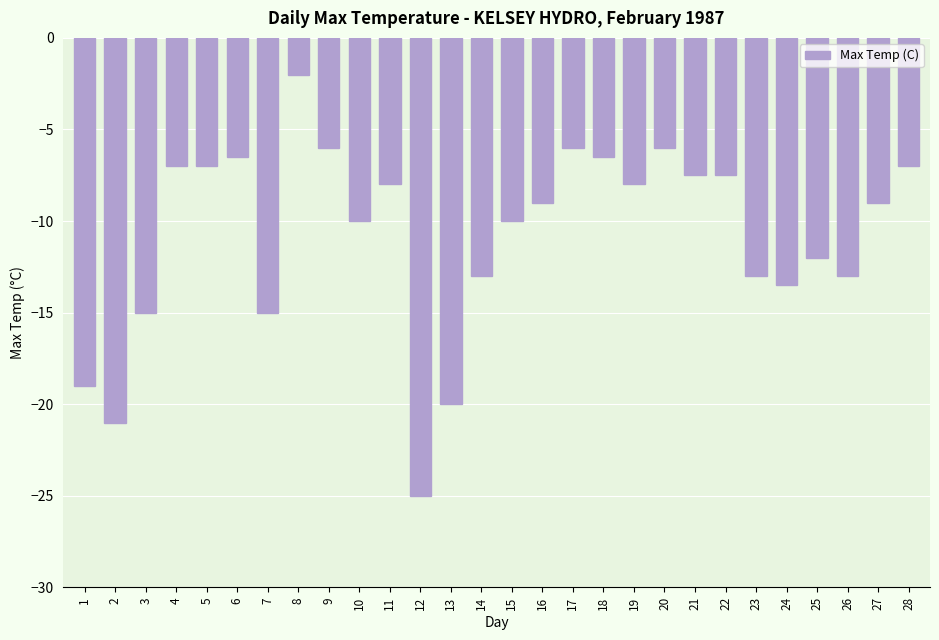

What is the change in value from 23 to 25?

+1.0